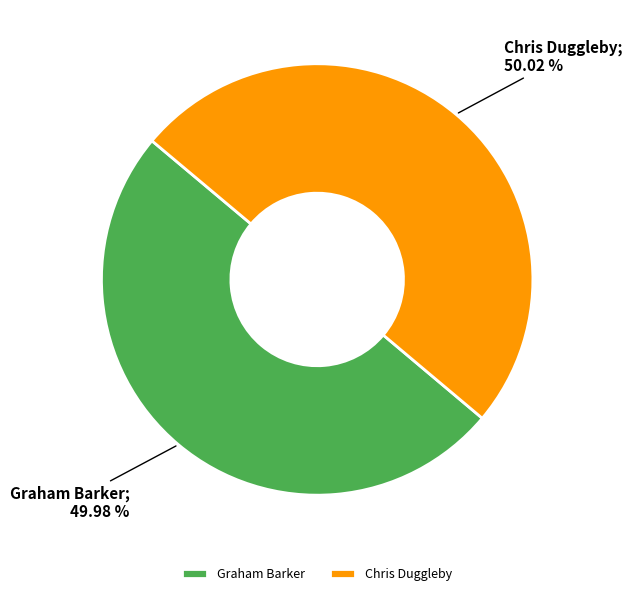

Is there a majority slice in this chart?

Yes